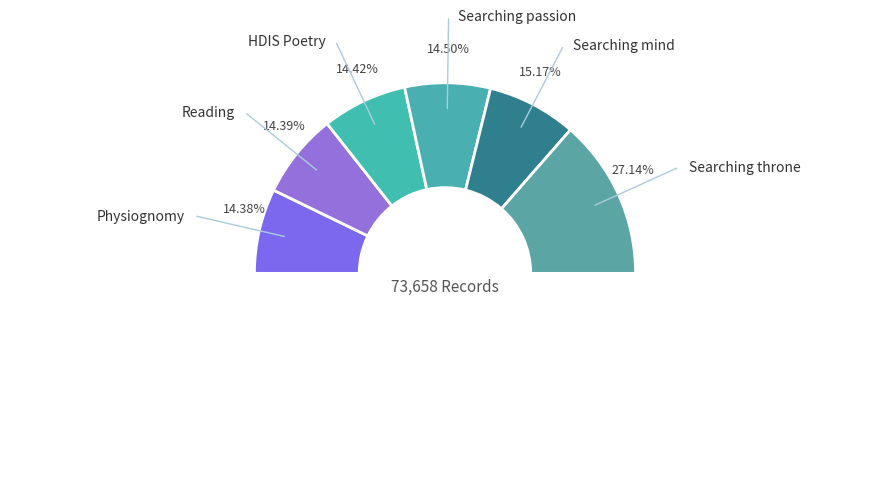

To the nearest percent, what is the average slice percentage?

17%